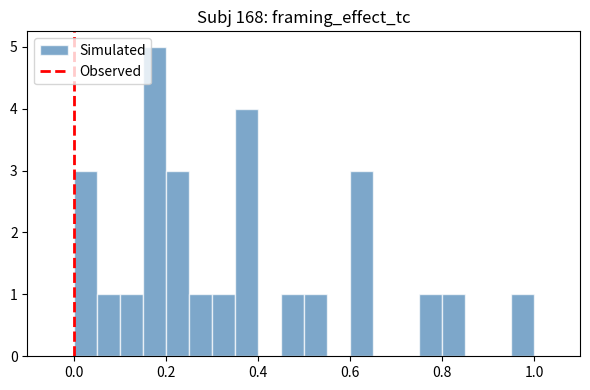

Around what value on the x-axis is the tallest bar? Give the approximate position of its centre, as read against the axis.

0.18